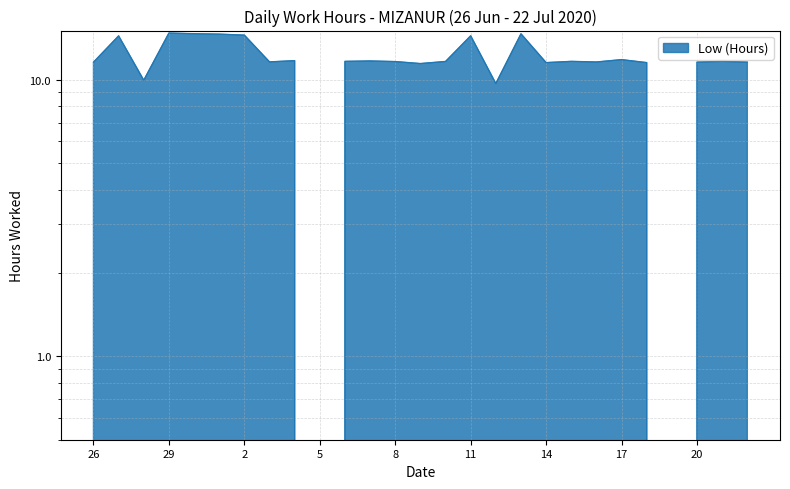

Does the chart have visible grid lines?

Yes